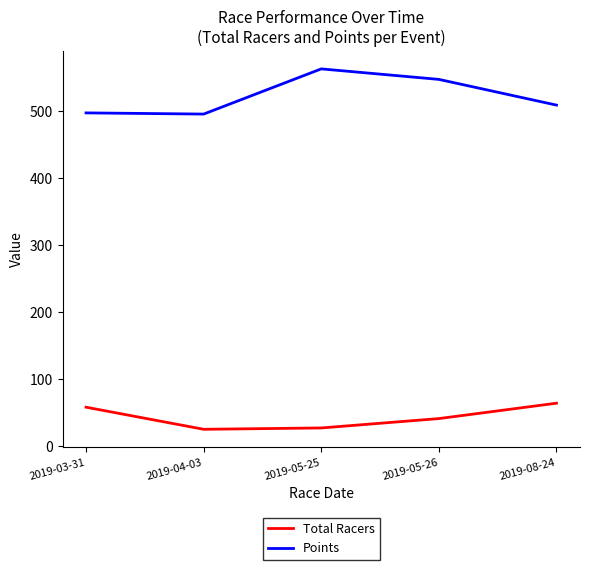

What is the average value of the Points series?

522.9